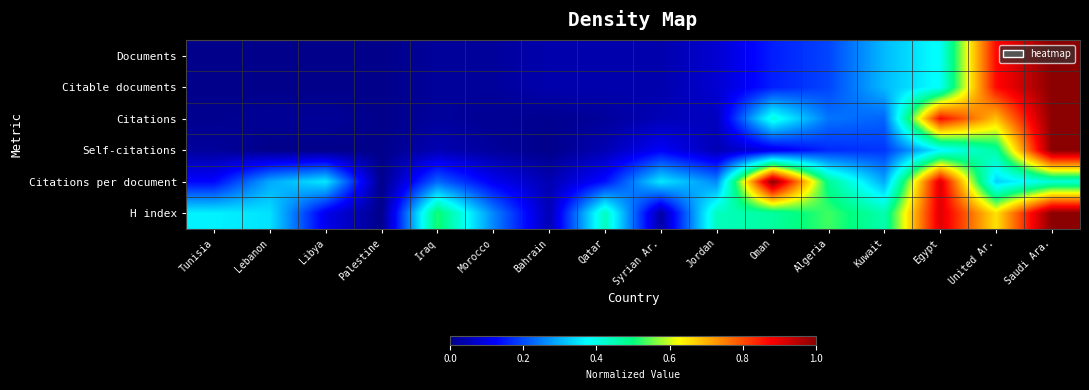

Reading right to left, transcribe all the data shown in this chart.

Documents: Saudi Ara.=1.0	United Ar.=0.9	Egypt=0.4	Kuwait=0.3	Algeria=0.2	Oman=0.2	Jordan=0.1	Syrian Ar.=0.0	Qatar=0.0	Bahrain=0.0	Morocco=0.0	Iraq=0.0	Palestine=0.0	Libya=0.0	Lebanon=0.0	Tunisia=0.0
Citable documents: Saudi Ara.=1.0	United Ar.=0.9	Egypt=0.4	Kuwait=0.3	Algeria=0.2	Oman=0.2	Jordan=0.1	Syrian Ar.=0.0	Qatar=0.0	Bahrain=0.0	Morocco=0.0	Iraq=0.0	Palestine=0.0	Libya=0.0	Lebanon=0.0	Tunisia=0.0
Citations: Saudi Ara.=1.0	United Ar.=0.7	Egypt=0.9	Kuwait=0.2	Algeria=0.2	Oman=0.4	Jordan=0.1	Syrian Ar.=0.0	Qatar=0.0	Bahrain=0.0	Morocco=0.0	Iraq=0.0	Palestine=0.0	Libya=0.0	Lebanon=0.0	Tunisia=0.0
Self-citations: Saudi Ara.=1.0	United Ar.=0.5	Egypt=0.4	Kuwait=0.2	Algeria=0.2	Oman=0.1	Jordan=0.0	Syrian Ar.=0.1	Qatar=0.0	Bahrain=0.0	Morocco=0.0	Iraq=0.0	Palestine=0.0	Libya=0.0	Lebanon=0.0	Tunisia=0.0
Citations per document: Saudi Ara.=0.4	United Ar.=0.3	Egypt=0.9	Kuwait=0.3	Algeria=0.5	Oman=1.0	Jordan=0.3	Syrian Ar.=0.4	Qatar=0.1	Bahrain=0.0	Morocco=0.1	Iraq=0.2	Palestine=0.0	Libya=0.4	Lebanon=0.3	Tunisia=0.1
H index: Saudi Ara.=1.0	United Ar.=0.7	Egypt=0.9	Kuwait=0.5	Algeria=0.5	Oman=0.5	Jordan=0.4	Syrian Ar.=0.0	Qatar=0.4	Bahrain=0.0	Morocco=0.3	Iraq=0.5	Palestine=0.0	Libya=0.1	Lebanon=0.3	Tunisia=0.4